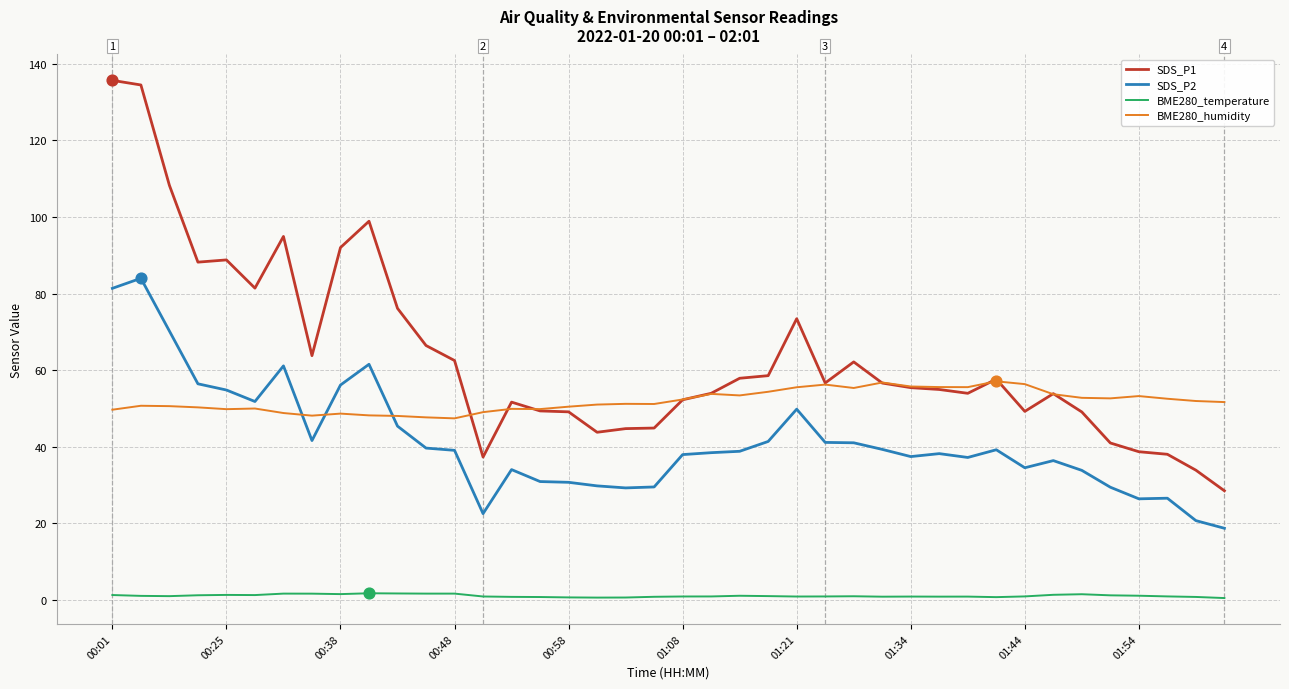

Which series has the largest total across all categories?

SDS_P1